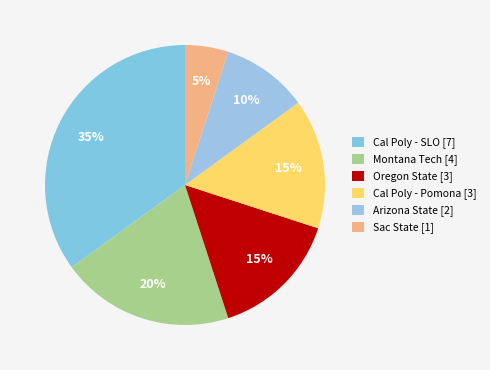

How many segments does this pie chart have?

6